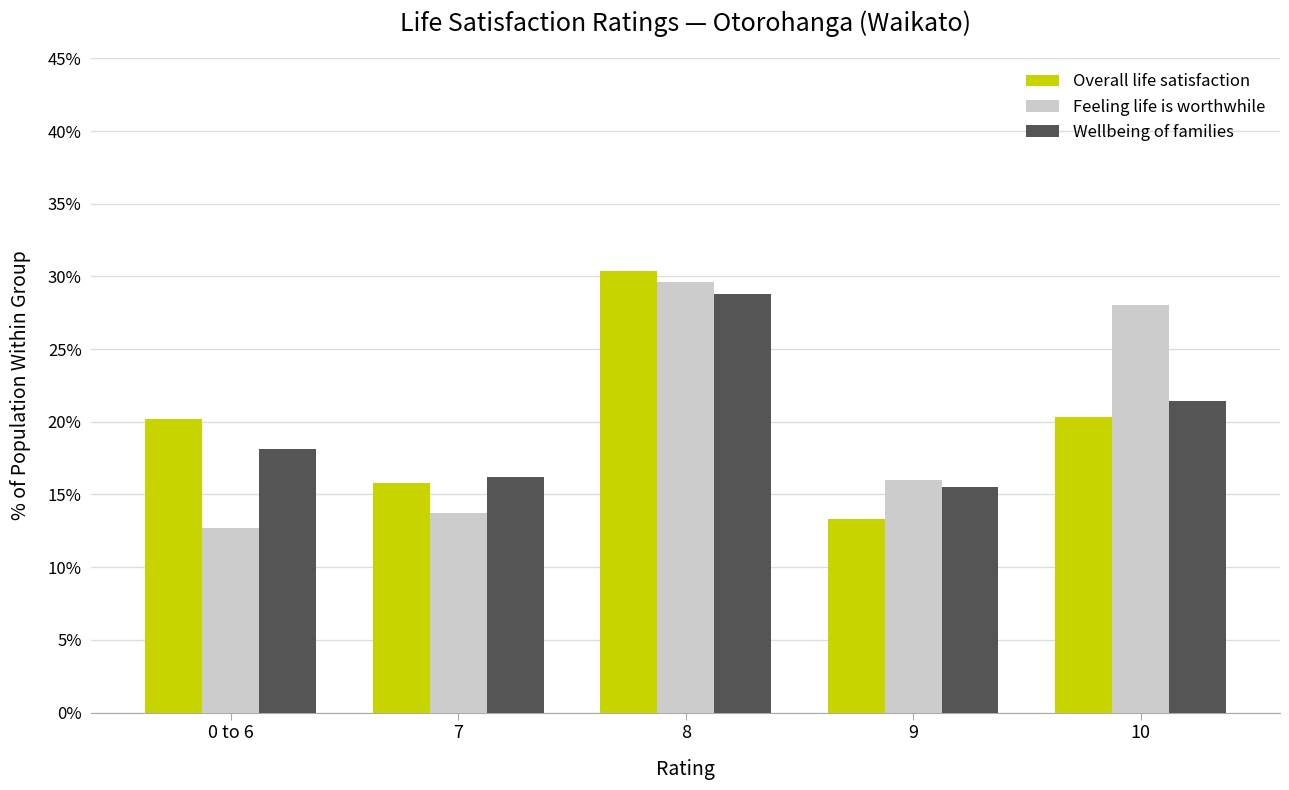

What is the label of the 3rd bar from the left?

8